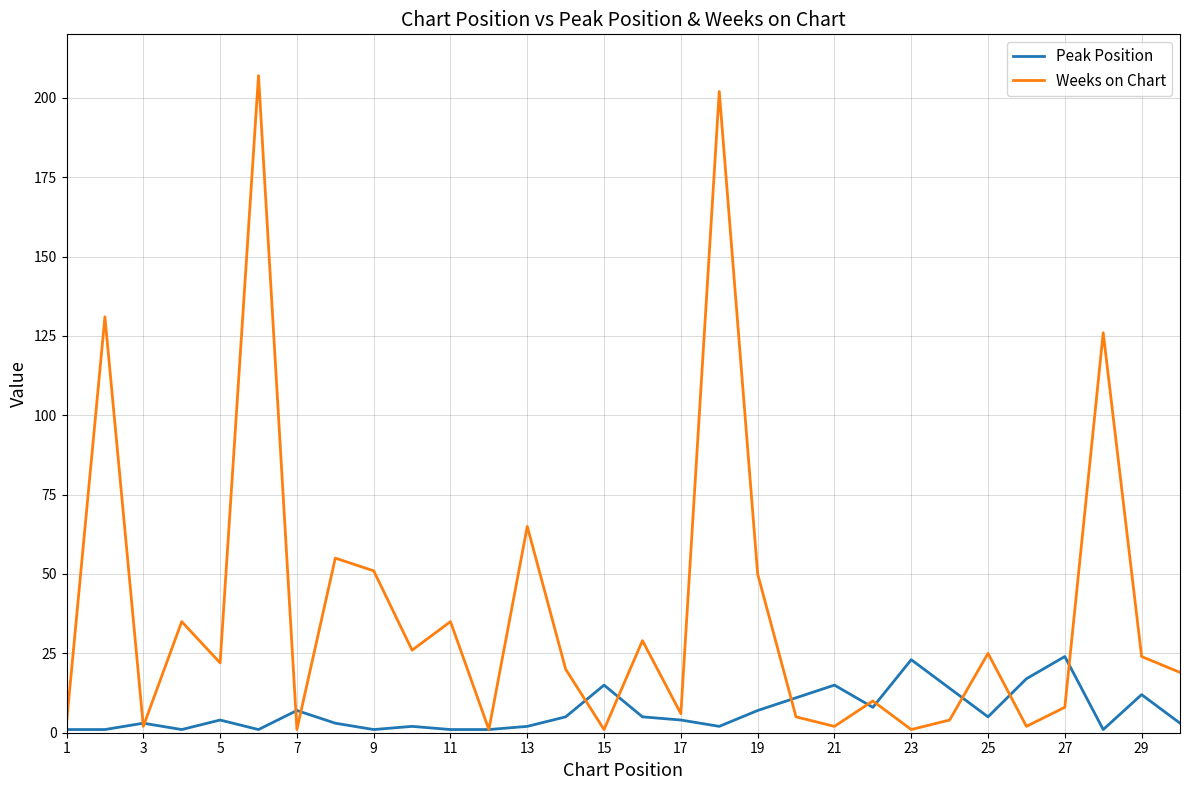

How many lines are shown in the chart?

2